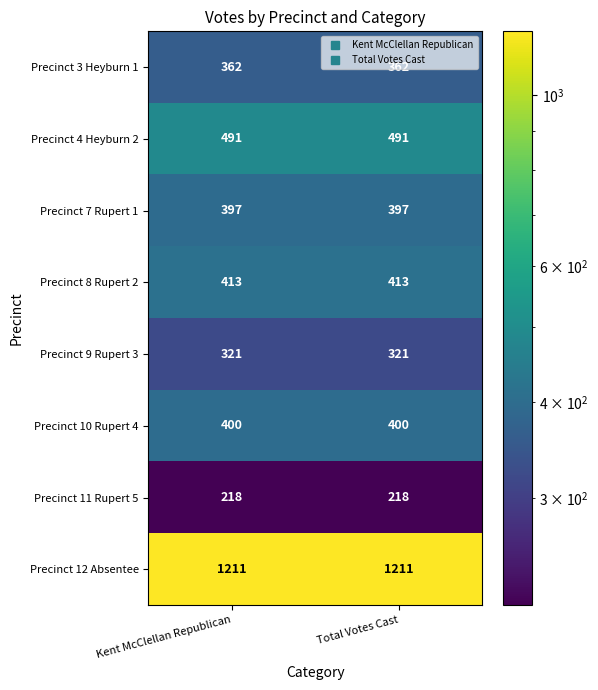

What is the average value of the Precinct 8 Rupert 2 series?

413